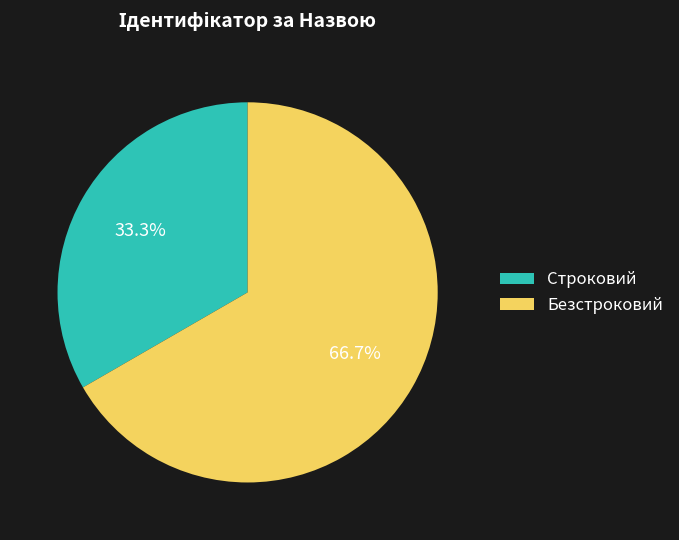

To the nearest percent, what percentage of the pie is Строковий?

33%